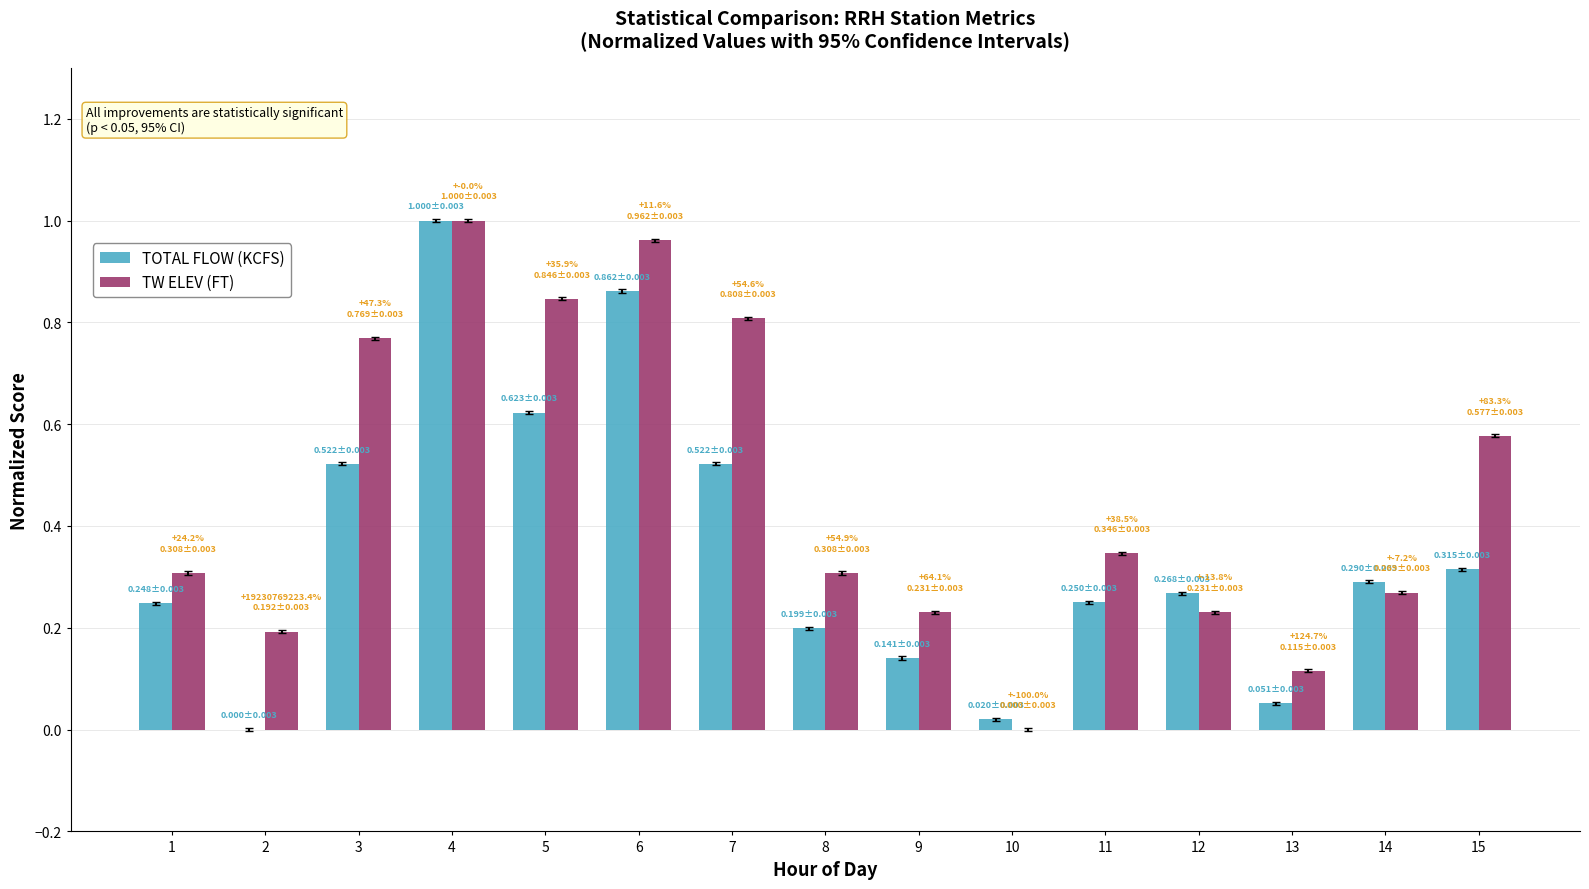

How many distinct data groups are displayed?

2